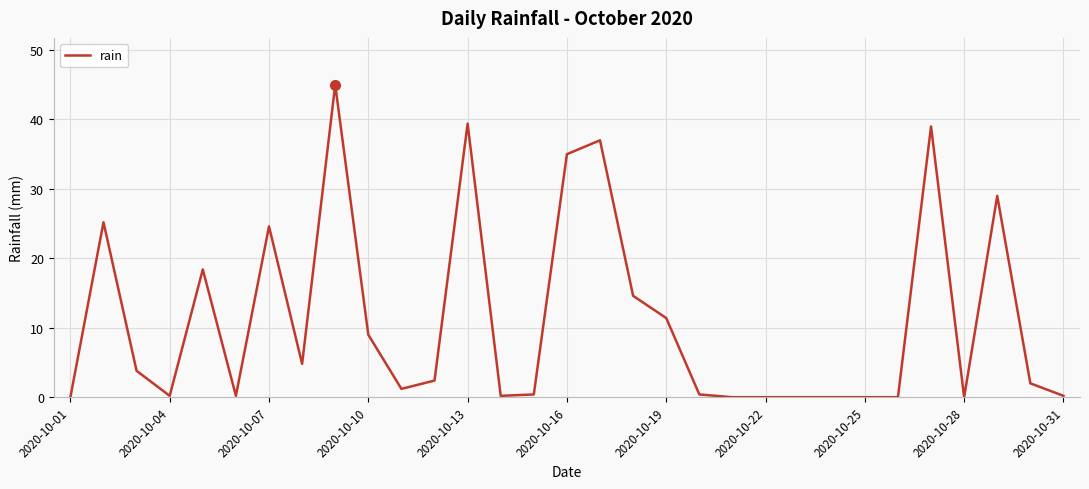

What is the difference between the maximum and minimum values?

45.0